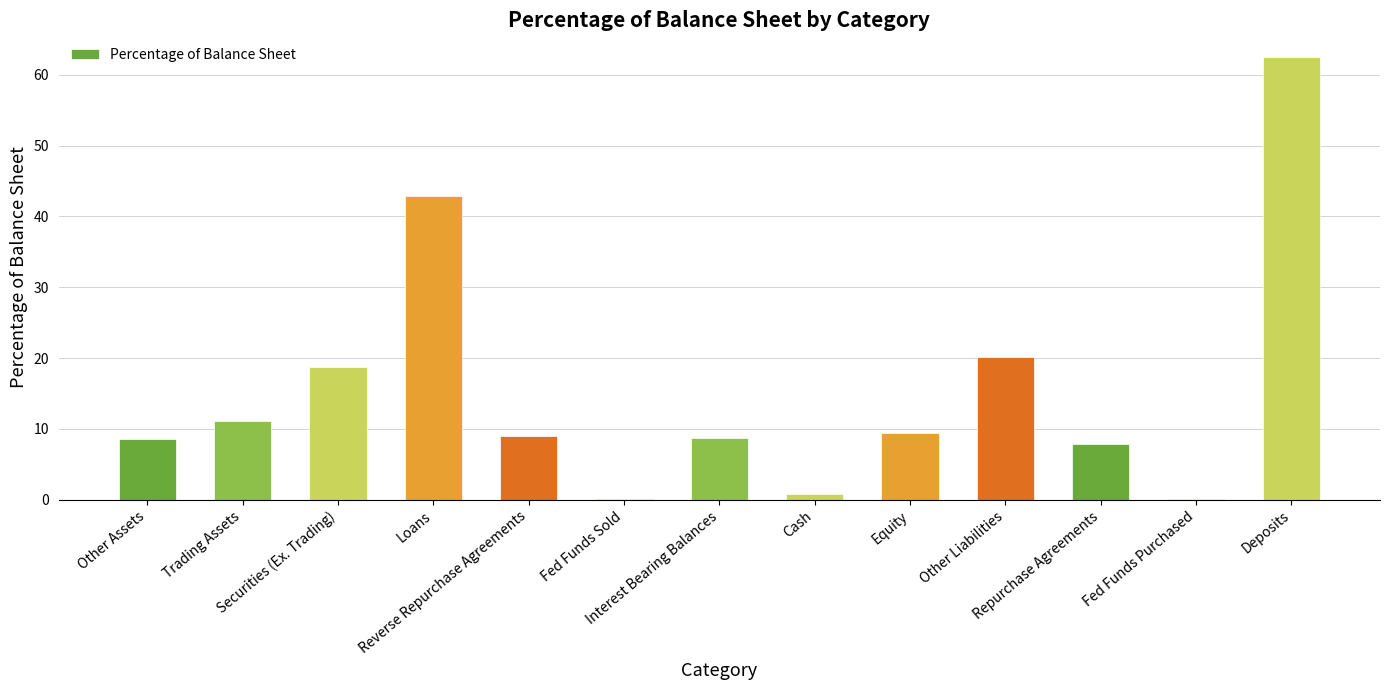

What value does the data have at Interest Bearing Balances?

8.7